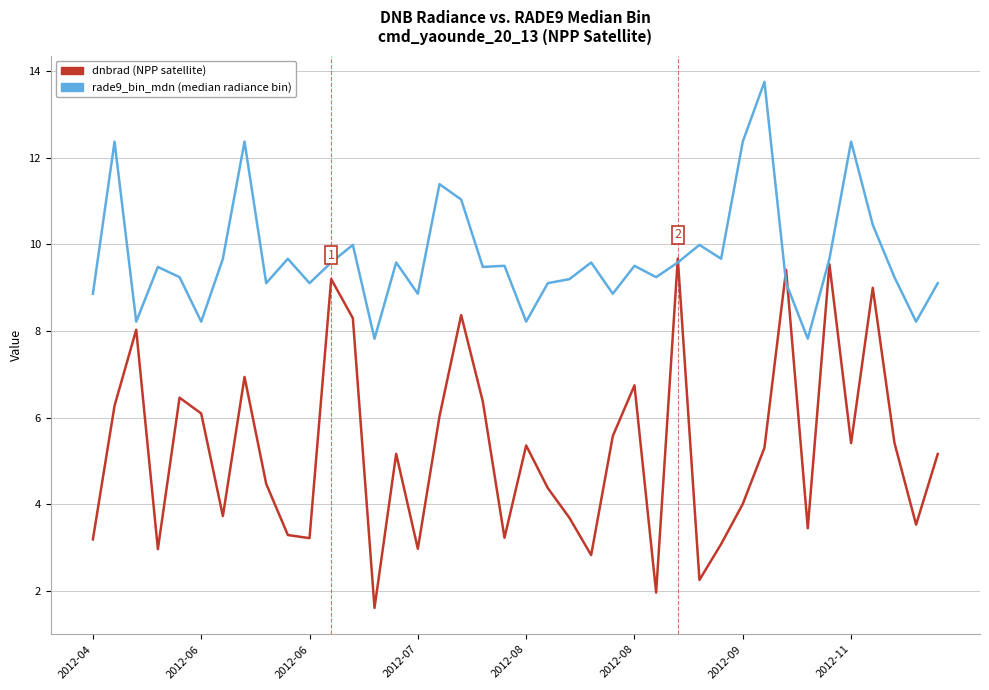

What is the smallest value displayed?

1.6